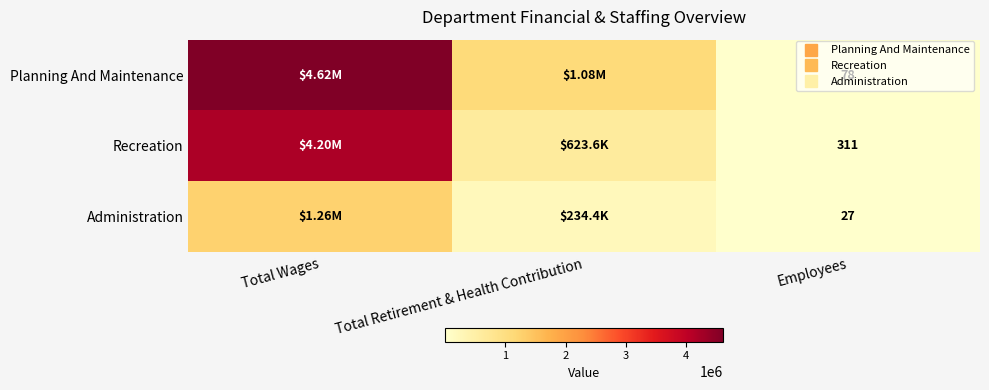

Between Total Wages and Total Retirement & Health Contribution, which is larger?

Total Wages